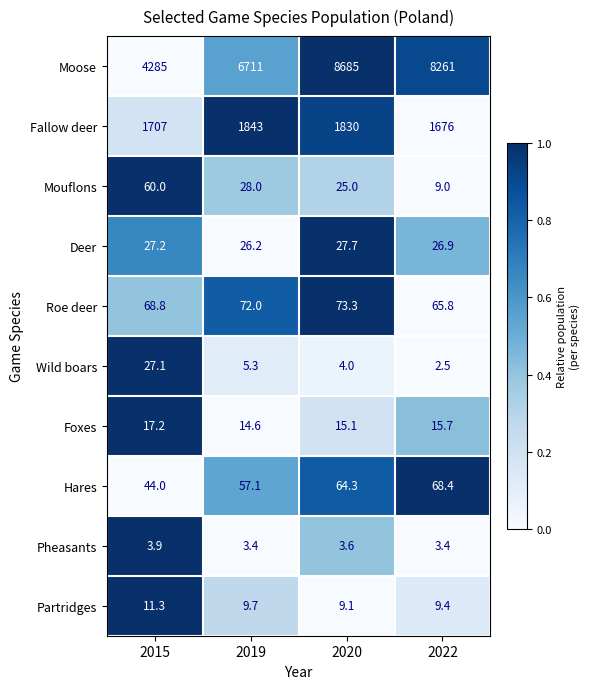

What is the total value across all series at 2019?

8770.3